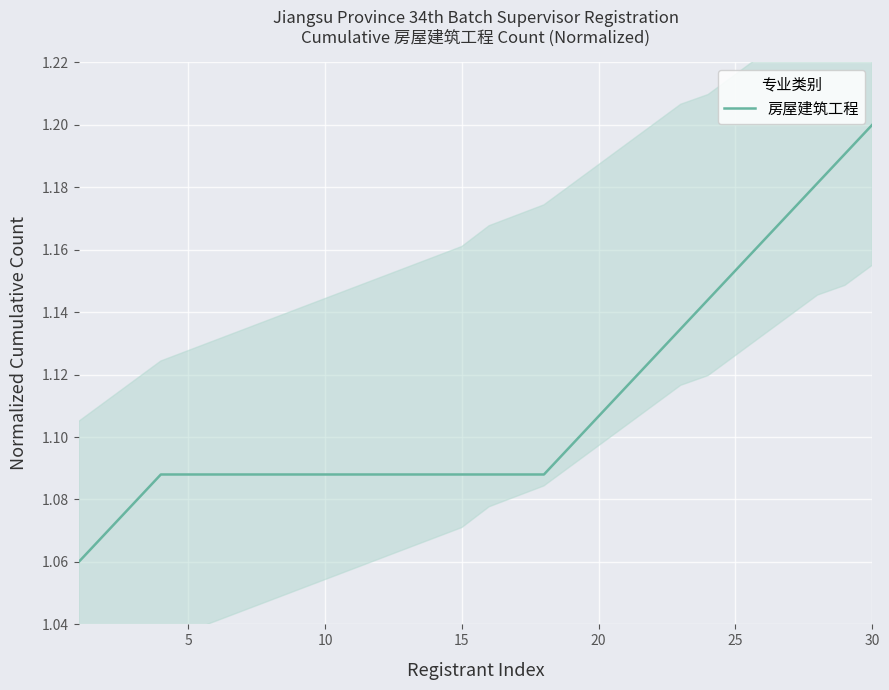

The value of 房屋建筑工程 at 20 is 1.7. True or false?

False